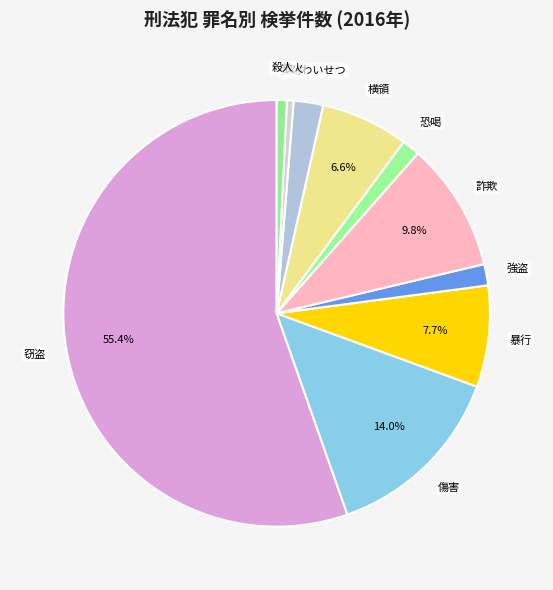

True or false: 殺人 accounts for 11% of the total.

False